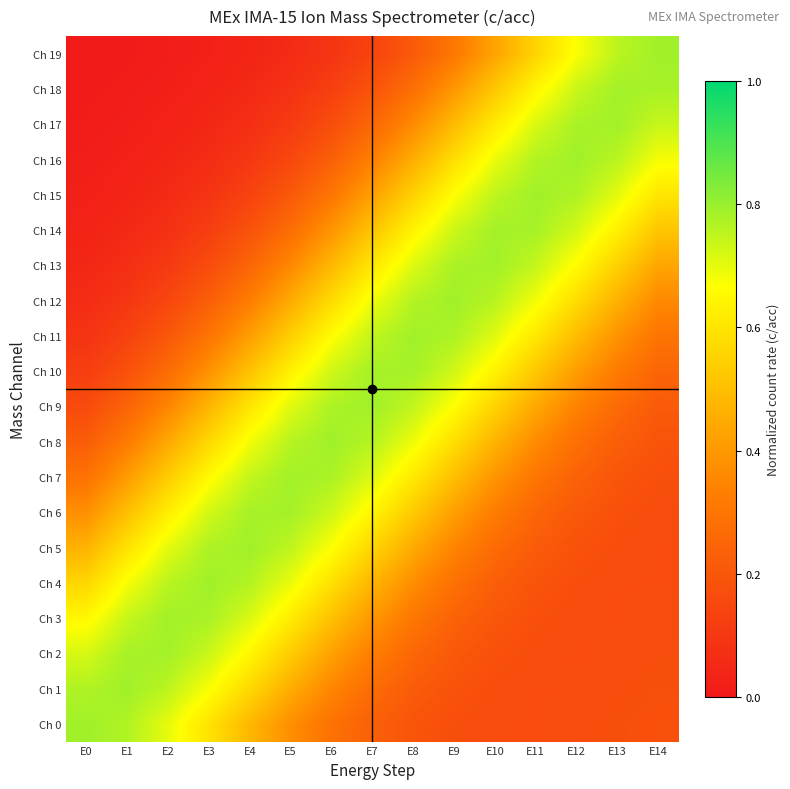

At E10, list the series in order from smallest to largest.

Ch 0, Ch 1, Ch 2, Ch 3, Ch 4, Ch 5, Ch 6, Ch 7, Ch 19, Ch 8, Ch 18, Ch 9, Ch 17, Ch 10, Ch 16, Ch 11, Ch 15, Ch 12, Ch 14, Ch 13